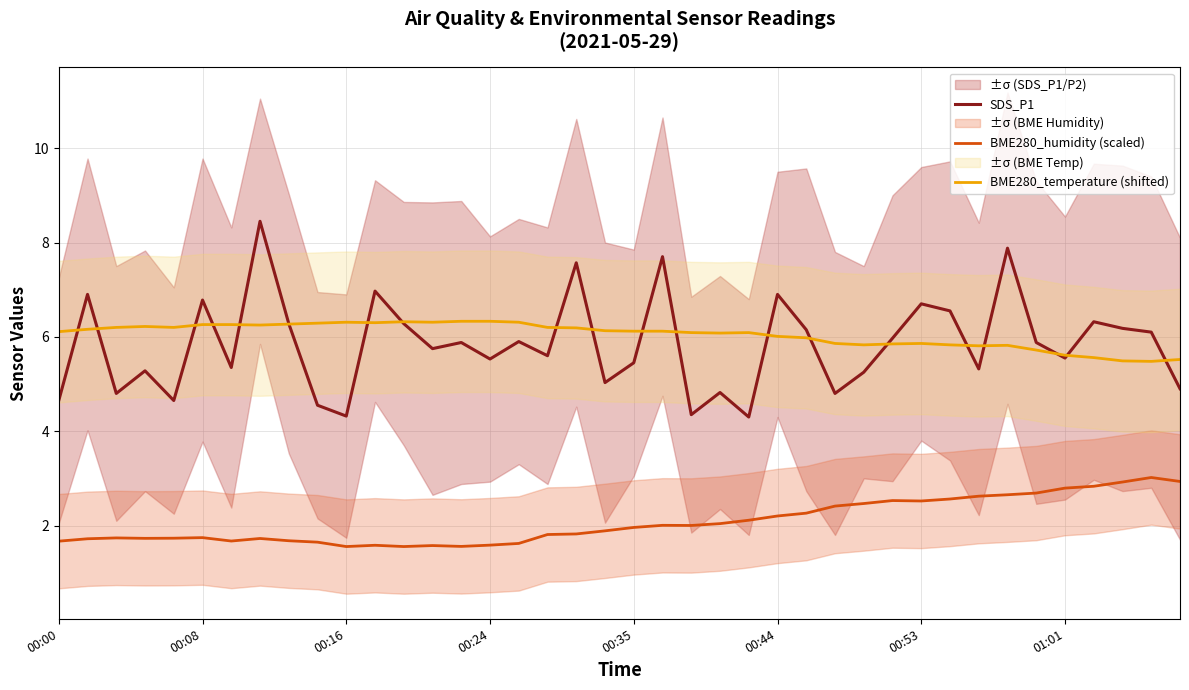

Is it true that BME280_humidity (scaled) equals 0.8 at 00:24?

False